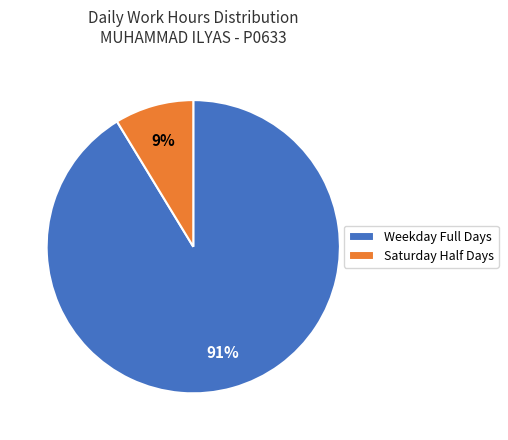

To the nearest percent, what is the combined percentage of Weekday Full Days and Saturday Half Days?

100%